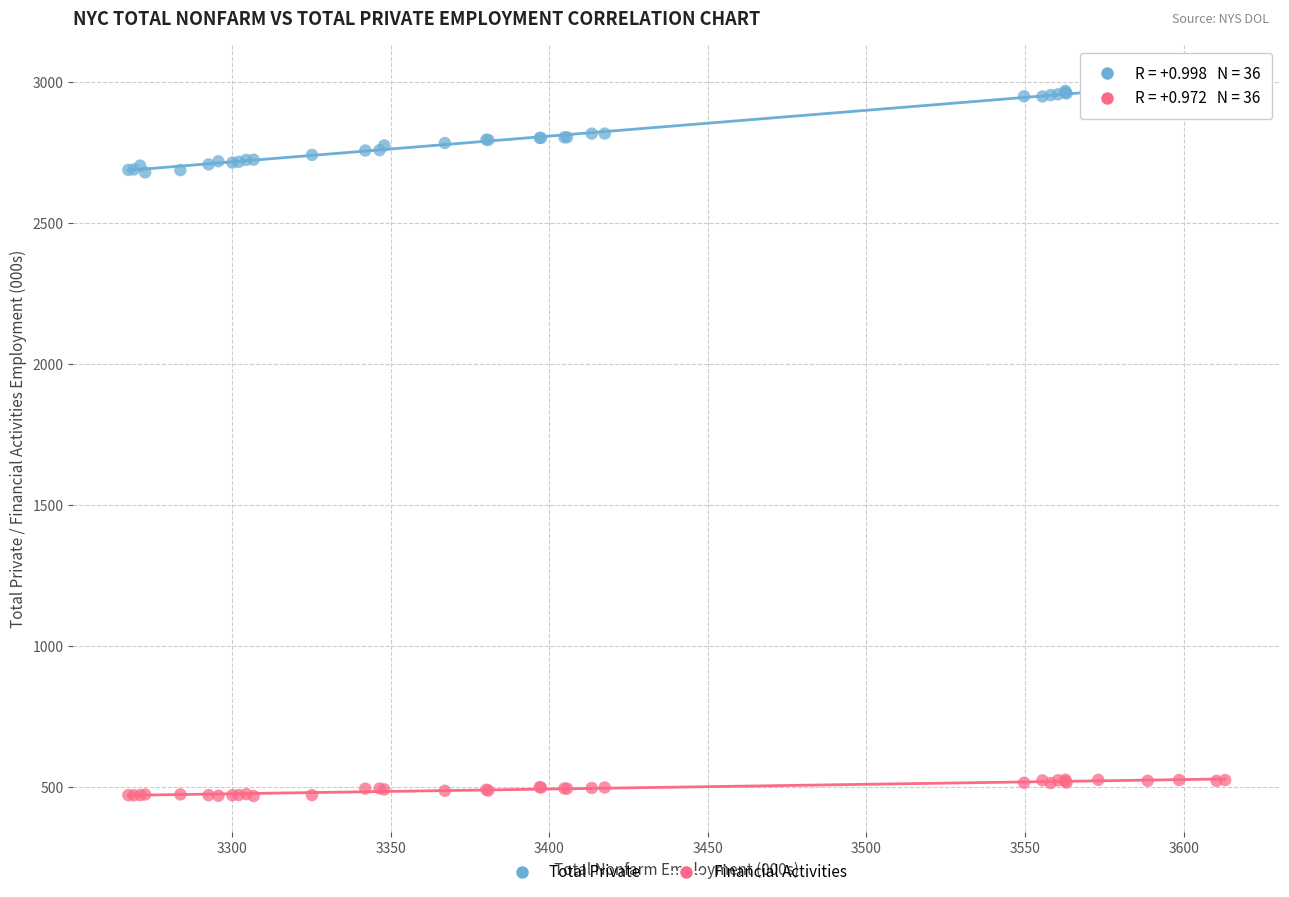

Which series contains the lowest Y value?

Financial Activities